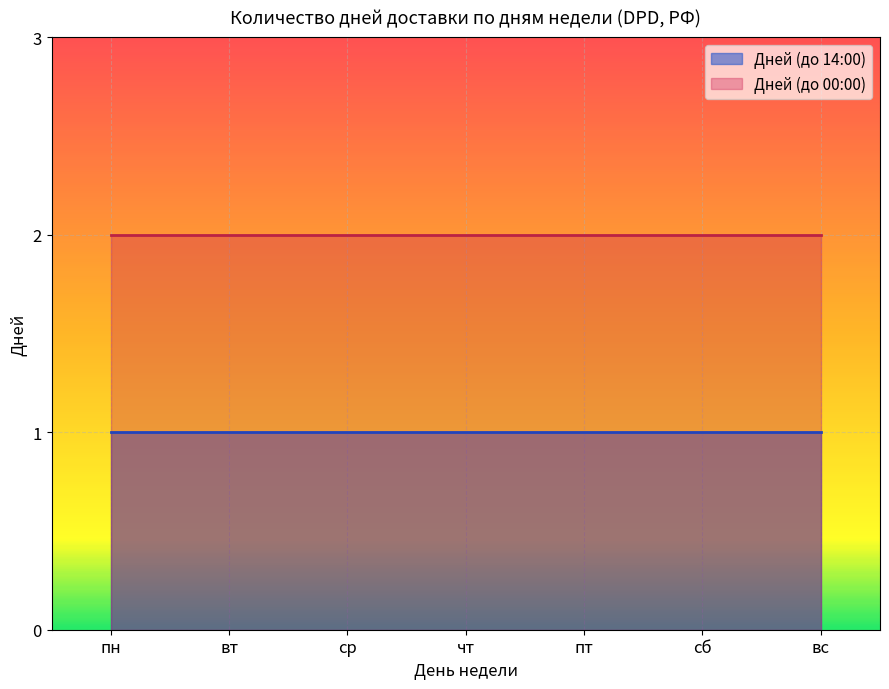

Reading left to right, list all the values displayed in this chart.

Дней (до 14:00): 1	1	1	1	1	1	1
Дней (до 00:00): 2	2	2	2	2	2	2